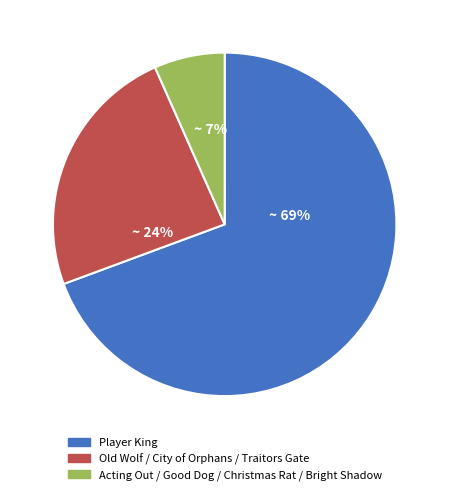

Is there a majority slice in this chart?

Yes